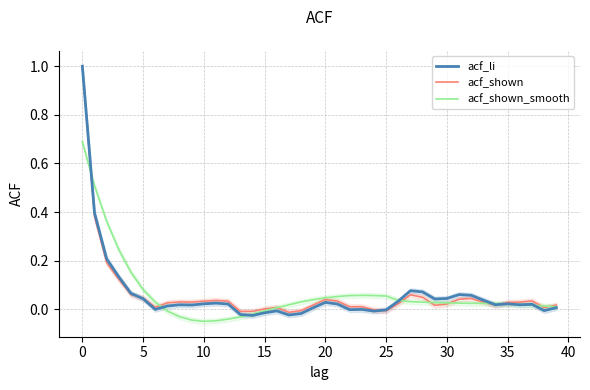

What is the maximum value for acf_shown?

1.0